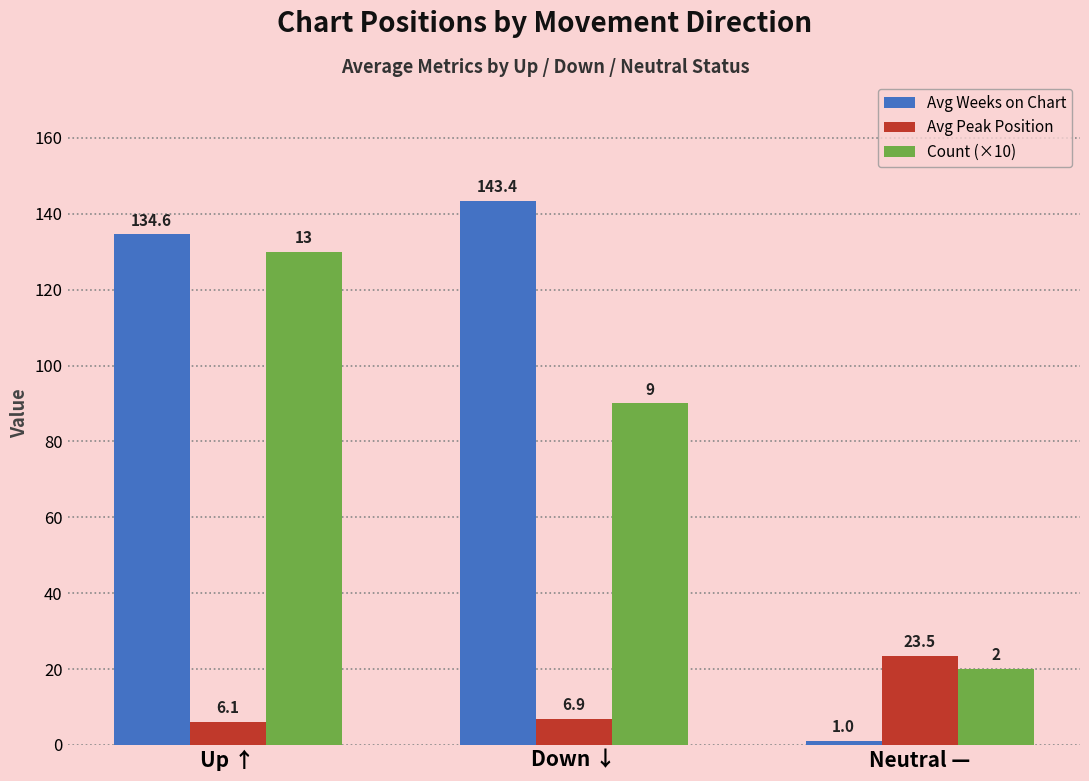

How many Count (×10) values are between 20 and 130?

3